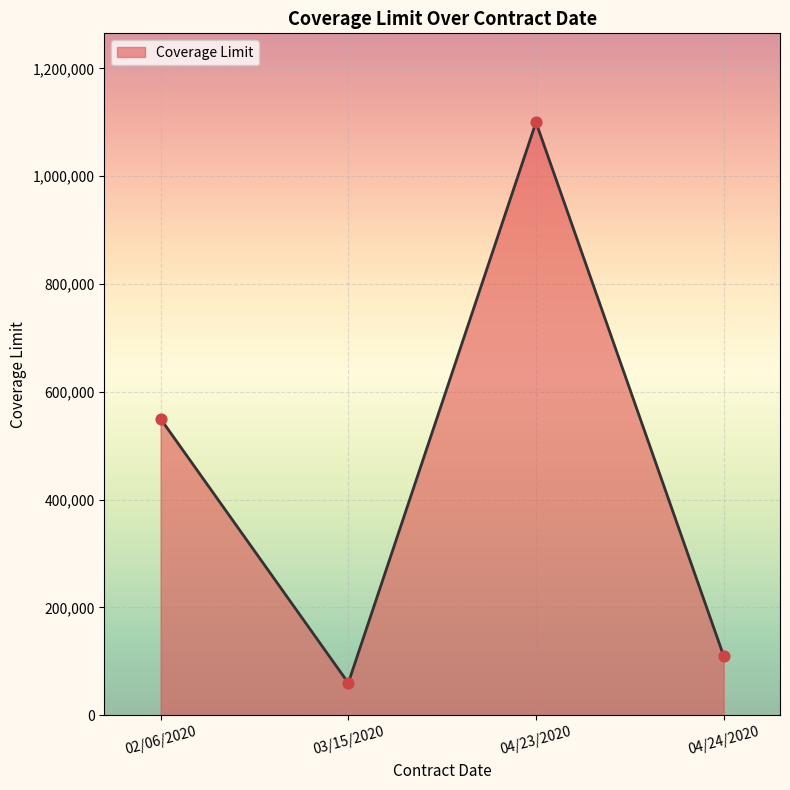

What is the ratio of the value at 04/23/2020 to the value at 04/24/2020?

10.0